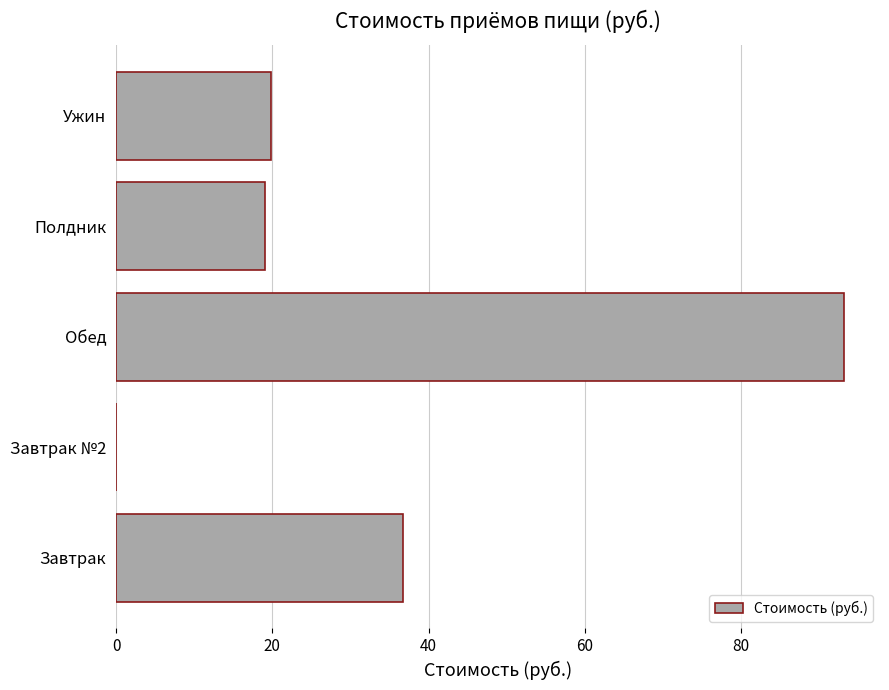

At which label is the value closest to 46?

Завтрак